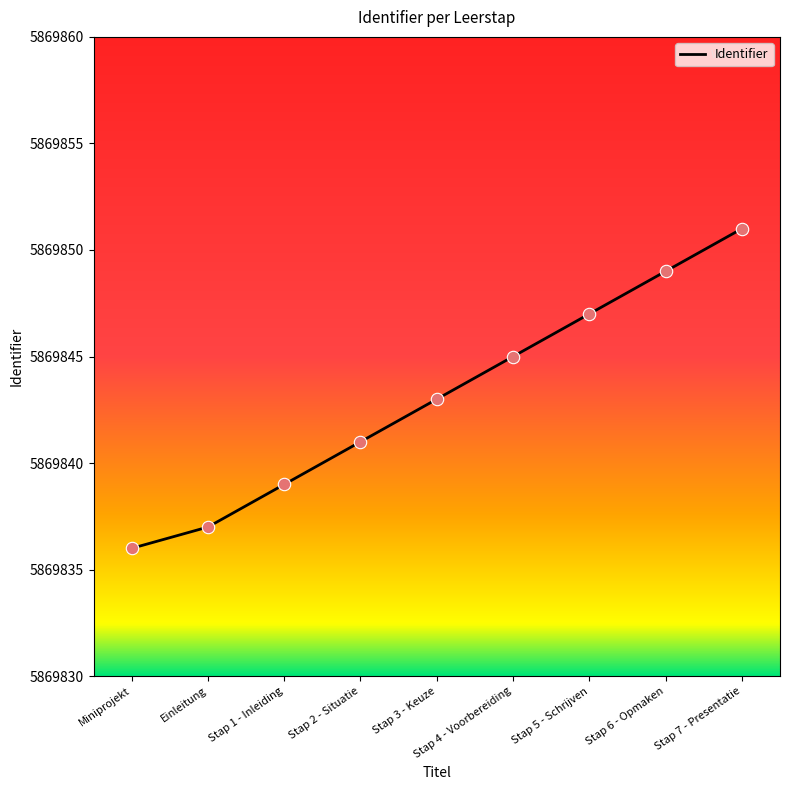

What is the change in value from Stap 2 - Situatie to Stap 6 - Opmaken?

+8